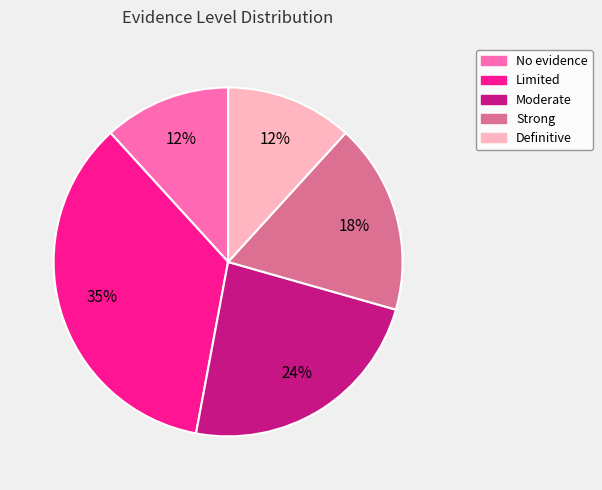

To the nearest percent, what is the average slice percentage?

20%